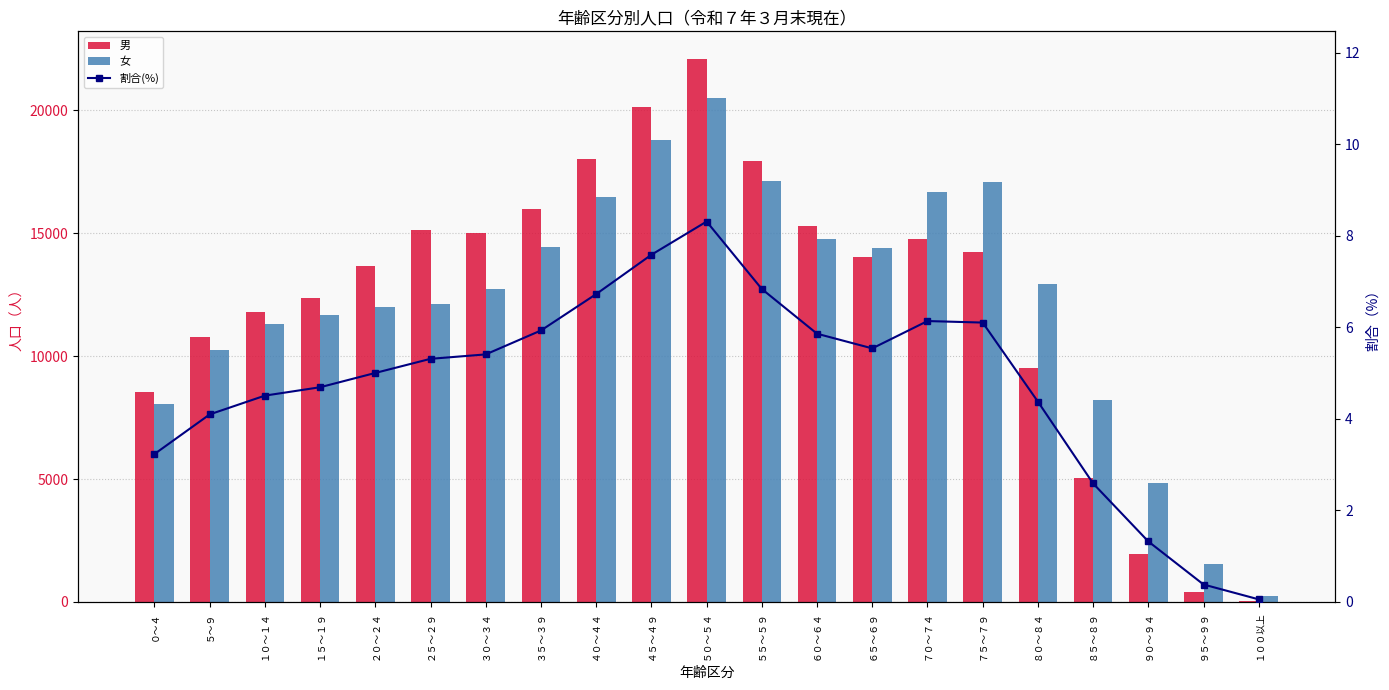

Reading left to right, list all the values displayed in this chart.

男: 8546.0	10774.0	11803.0	12372.0	13687.0	15133.0	15024.0	15972.0	18044.0	20129.0	22115.0	17955.0	15299.0	14028.0	14790.0	14240.0	9519.0	5065.0	1936.0	408.0	37.0
女: 8037.0	10249.0	11325.0	11695.0	11983.0	12119.0	12724.0	14458.0	16464.0	18787.0	20522.0	17119.0	14765.0	14393.0	16695.0	17074.0	12933.0	8218.0	4846.0	1549.0	255.0
割合(%): 3.2	4.1	4.5	4.7	5.0	5.3	5.4	5.9	6.7	7.6	8.3	6.8	5.9	5.5	6.1	6.1	4.4	2.6	1.3	0.4	0.1